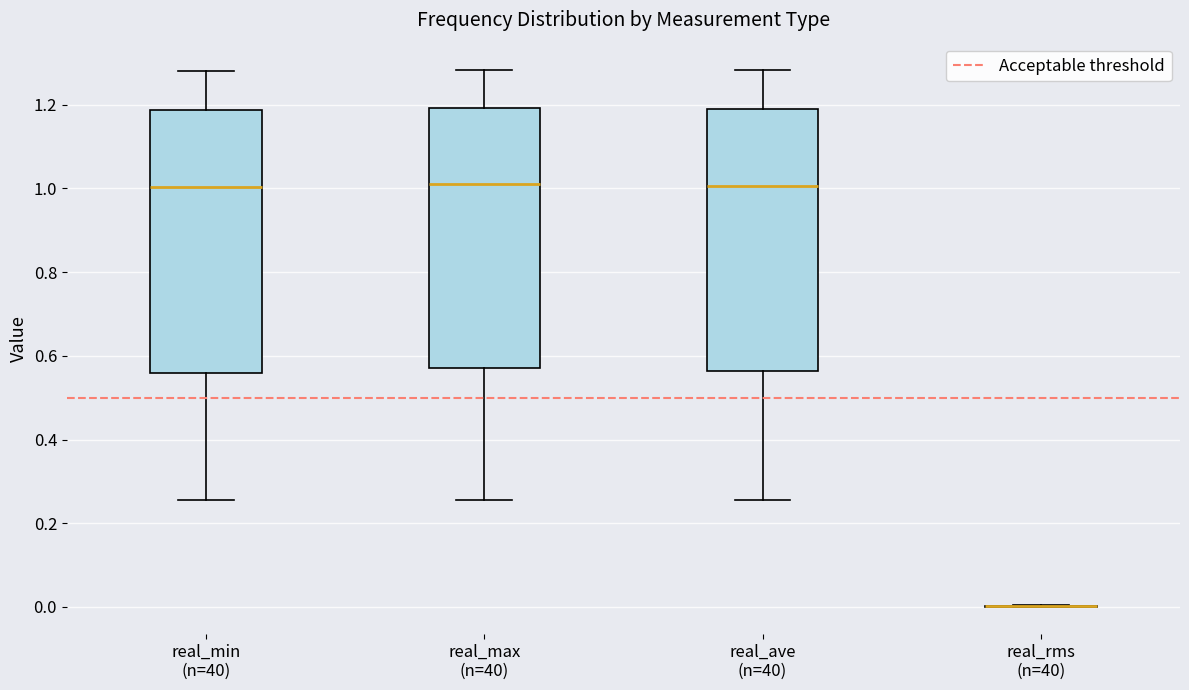

Reading left to right, read every box against the y-axis: the position of its median line, the range the box covers, and the ends of its whiskers. The values are not printed on the chart, so give them approximately, as read against the axis.

real_min (n=40): median 1.00, box 0.56 to 1.18, whiskers 0.26 to 1.28
real_max (n=40): median 1.00, box 0.56 to 1.20, whiskers 0.26 to 1.28
real_ave (n=40): median 1.00, box 0.56 to 1.18, whiskers 0.26 to 1.28
real_rms (n=40): box collapsed to a line at 0.00, whiskers 0.00 to 0.00